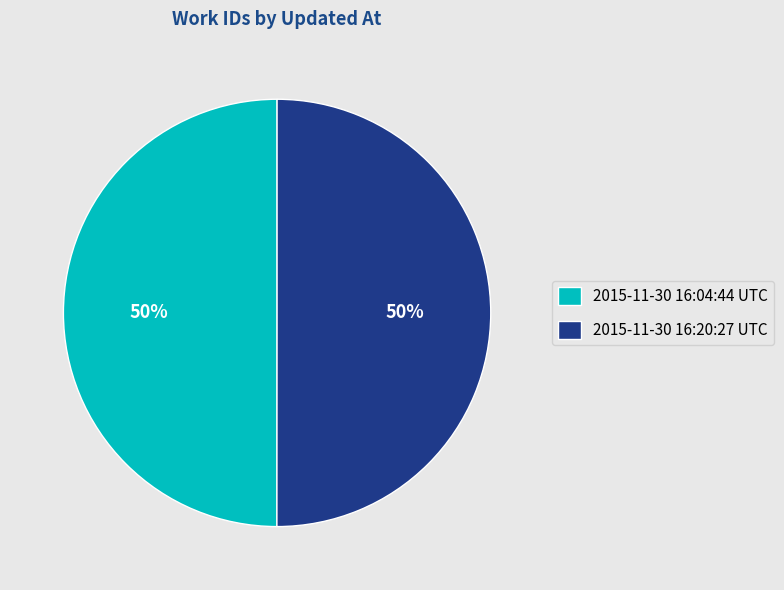

To the nearest percent, what portion does 2015-11-30 16:20:27 UTC represent?

50%